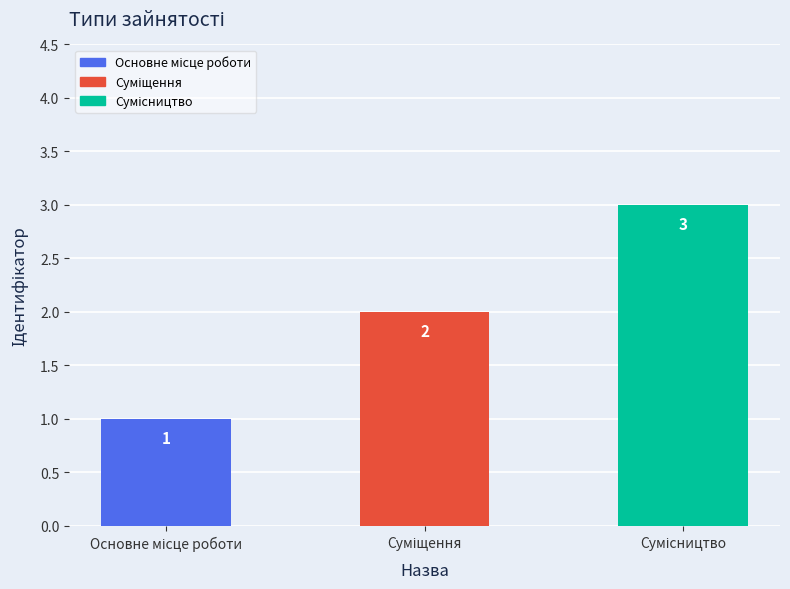

Reading left to right, list all the values displayed in this chart.

1	2	3